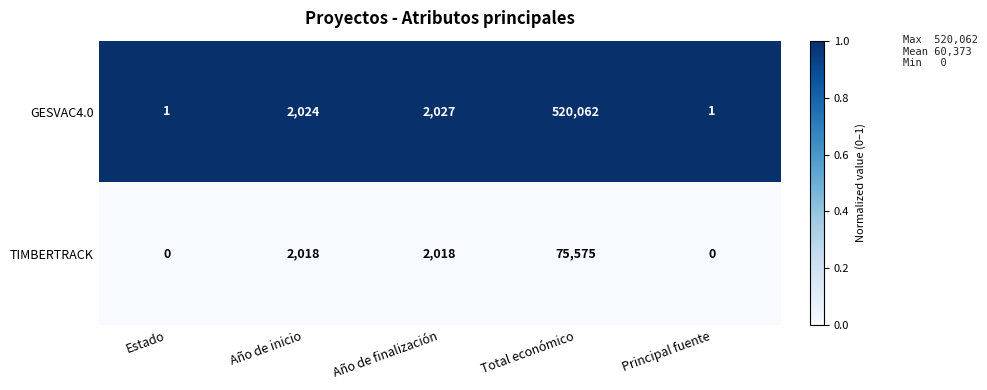

Which series has the largest total across all categories?

GESVAC4.0